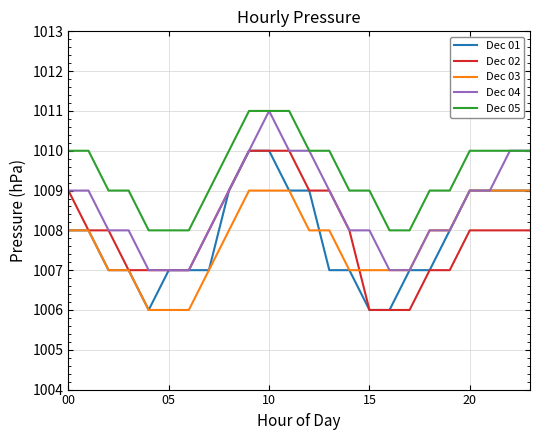

True or false: Dec 03 and Dec 05 intersect in this chart.

False